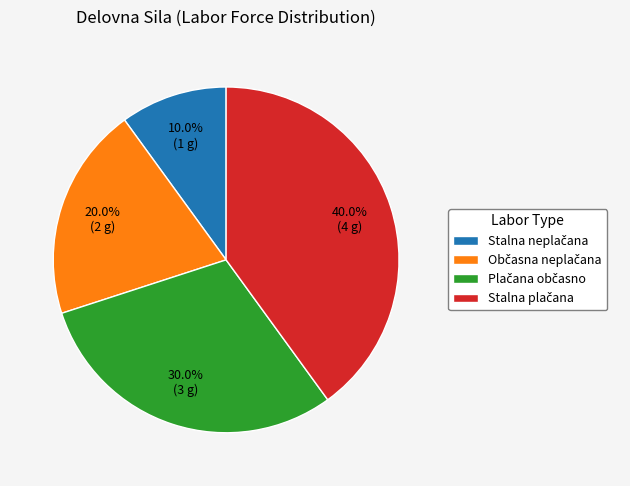

Does any single category account for the majority?

No